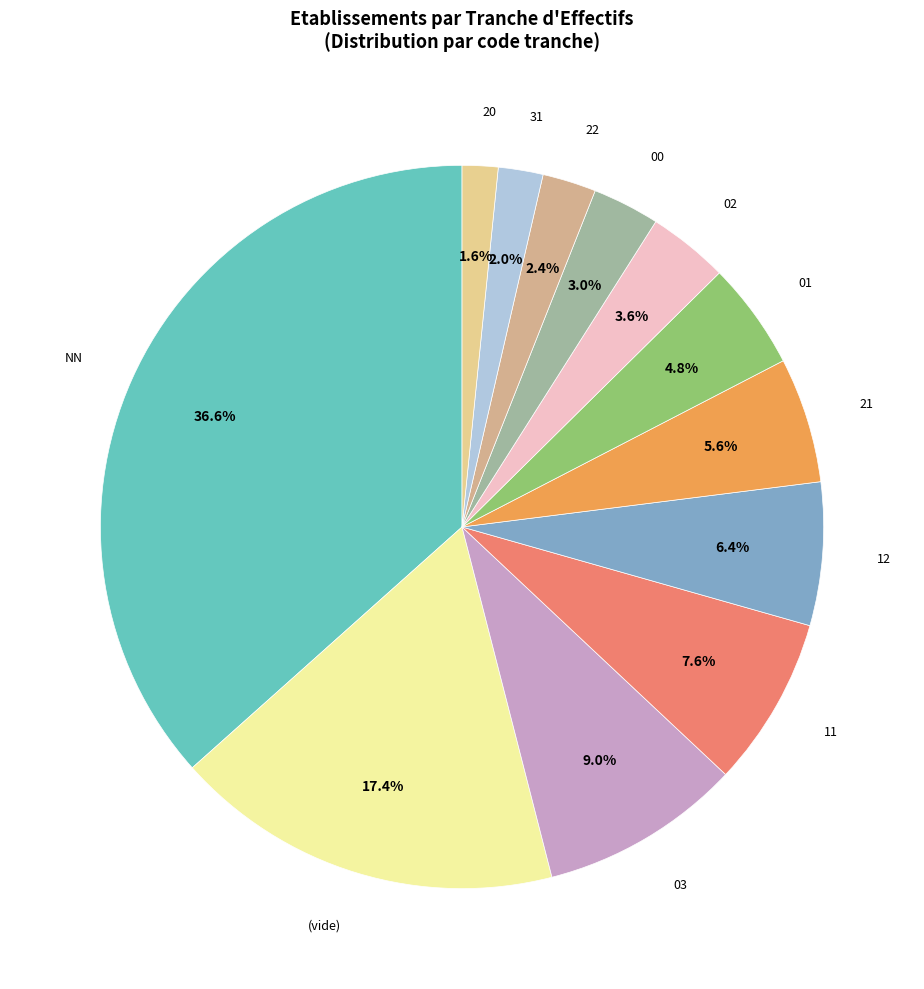

Which slice is the largest?

NN